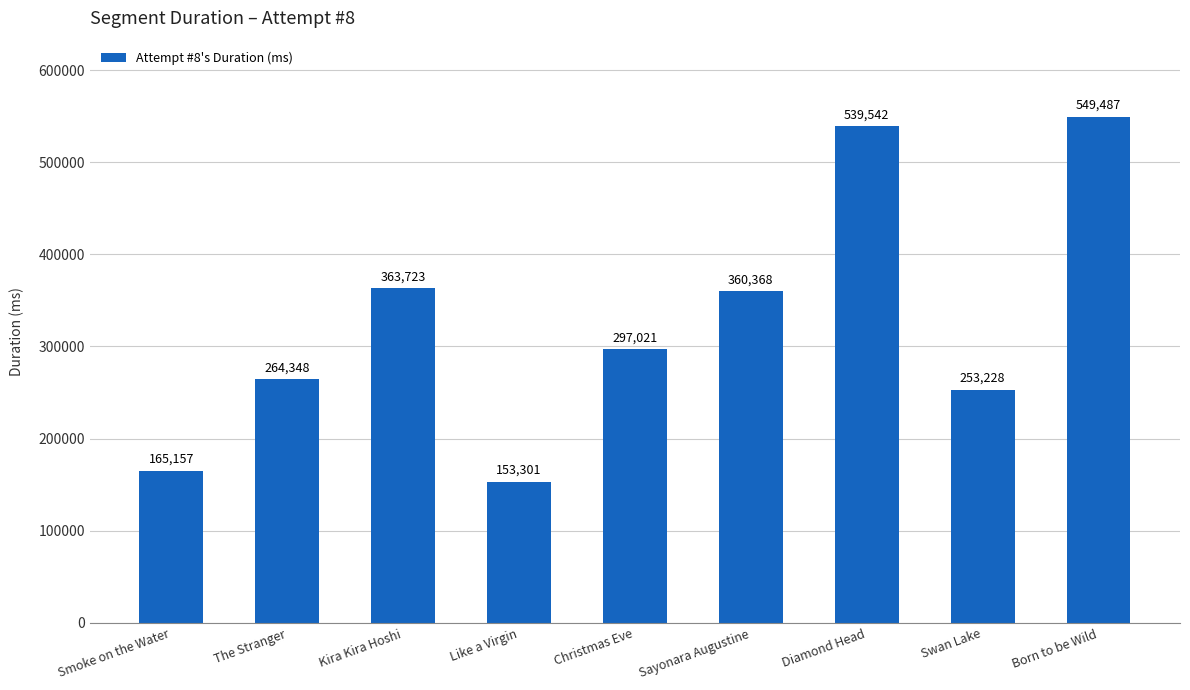

Reading right to left, extract all data points from this chart.

549487	253228	539542	360368	297021	153301	363723	264348	165157